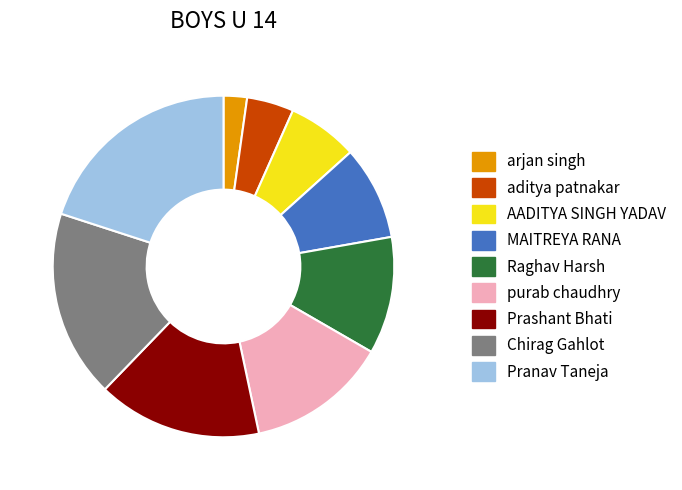

Combined, do Prashant Bhati and arjan singh account for over 50%?

No